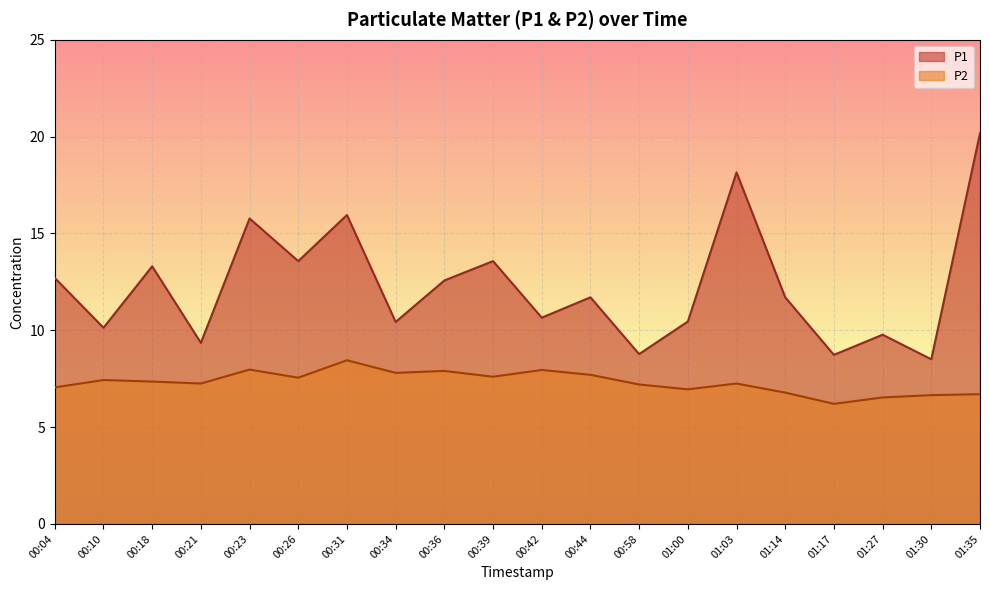

True or false: P2 has a value of 6.7 at 01:35.

True